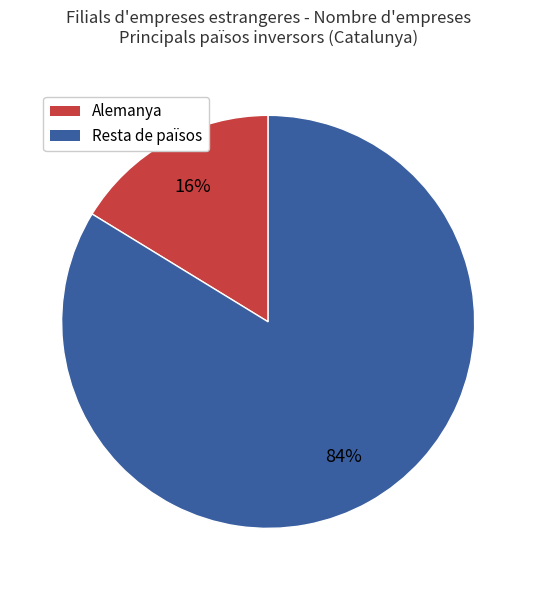

To the nearest percent, what is the average slice percentage?

50%